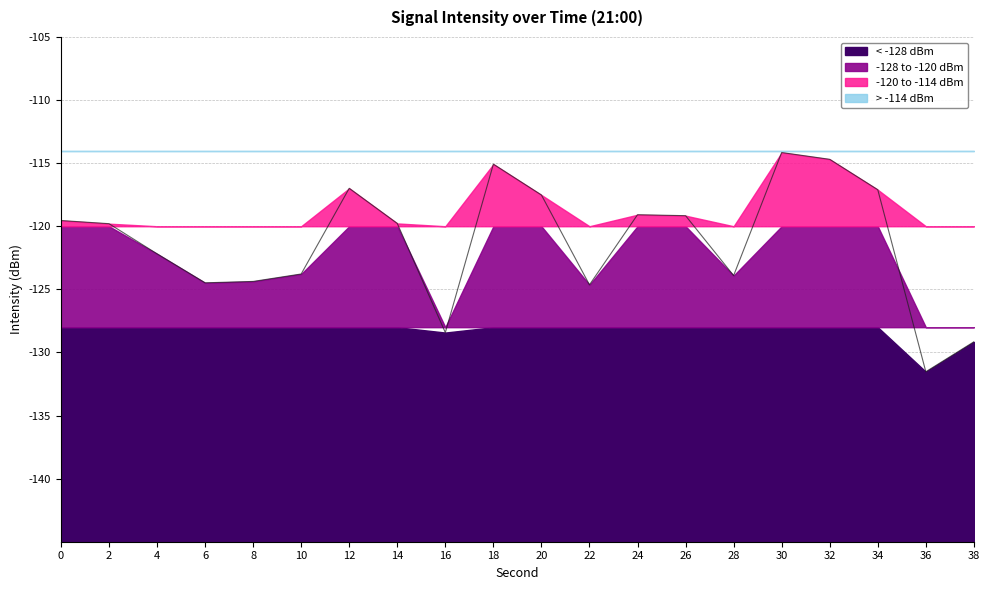

What is the change in value from 4 to 16?

-6.2